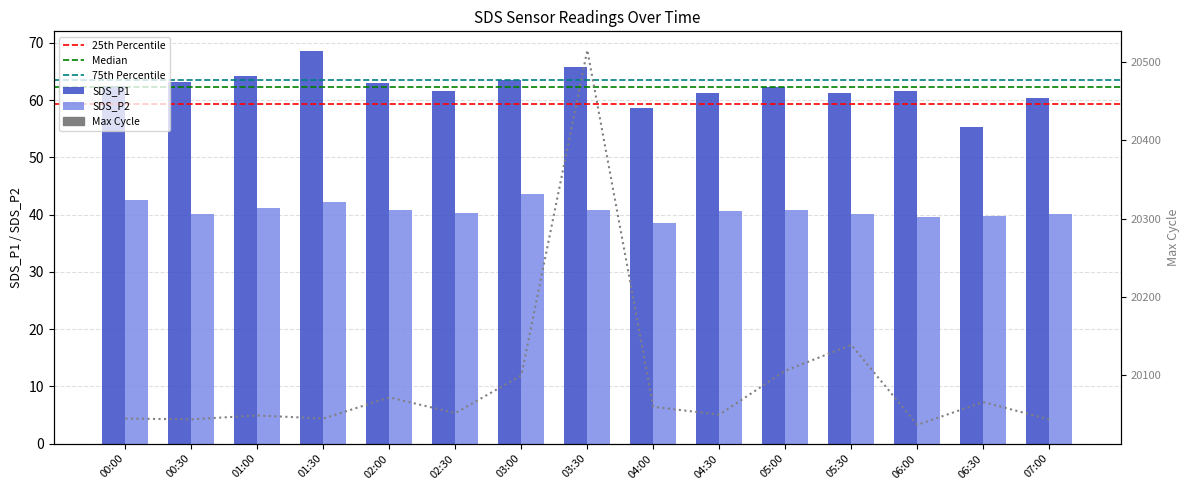

Which series has the largest total across all categories?

Max_cycle